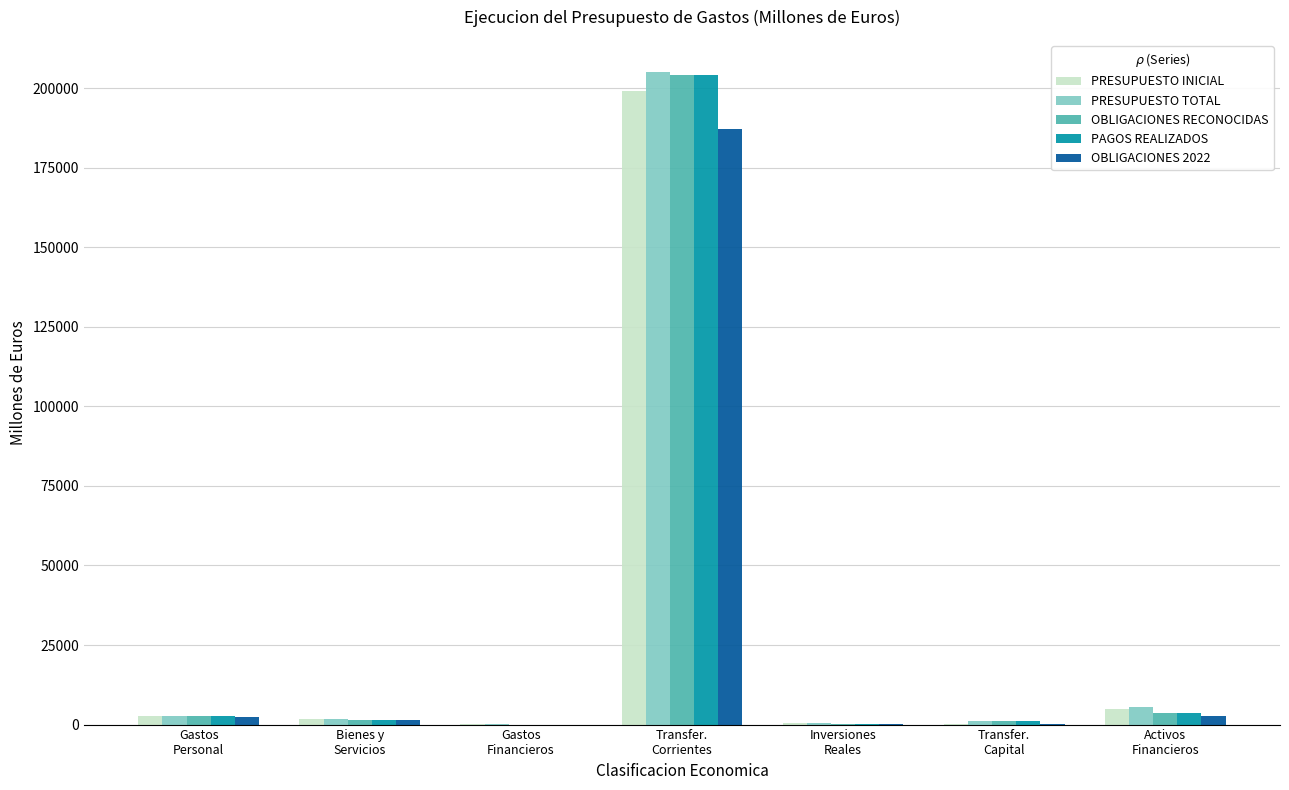

Are the bars grouped side by side (vs. stacked)?

Yes